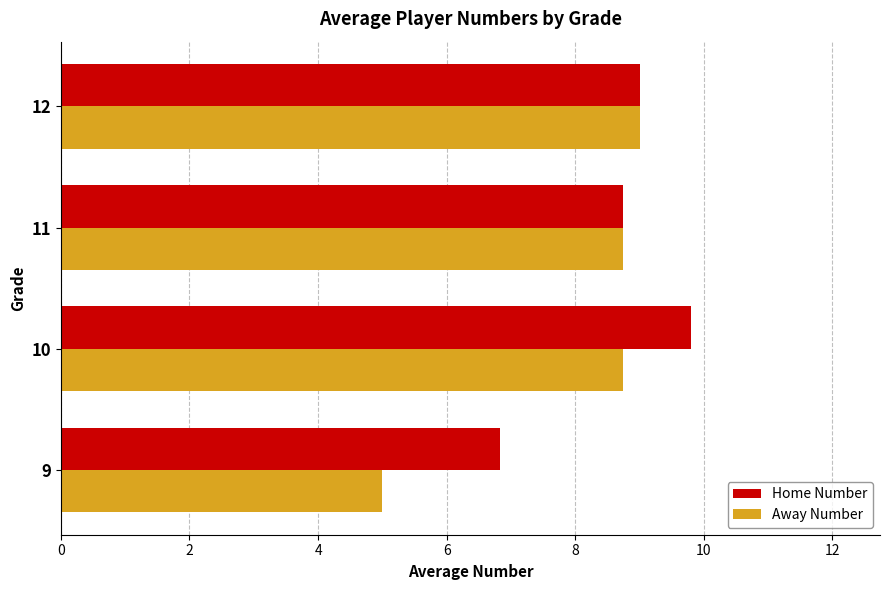

The Away Number series shows 2.5 at 9. True or false?

False